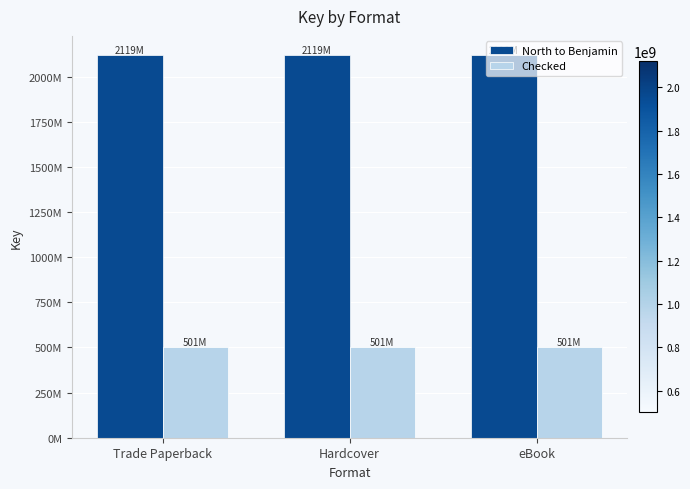

Are the bars grouped side by side (vs. stacked)?

Yes